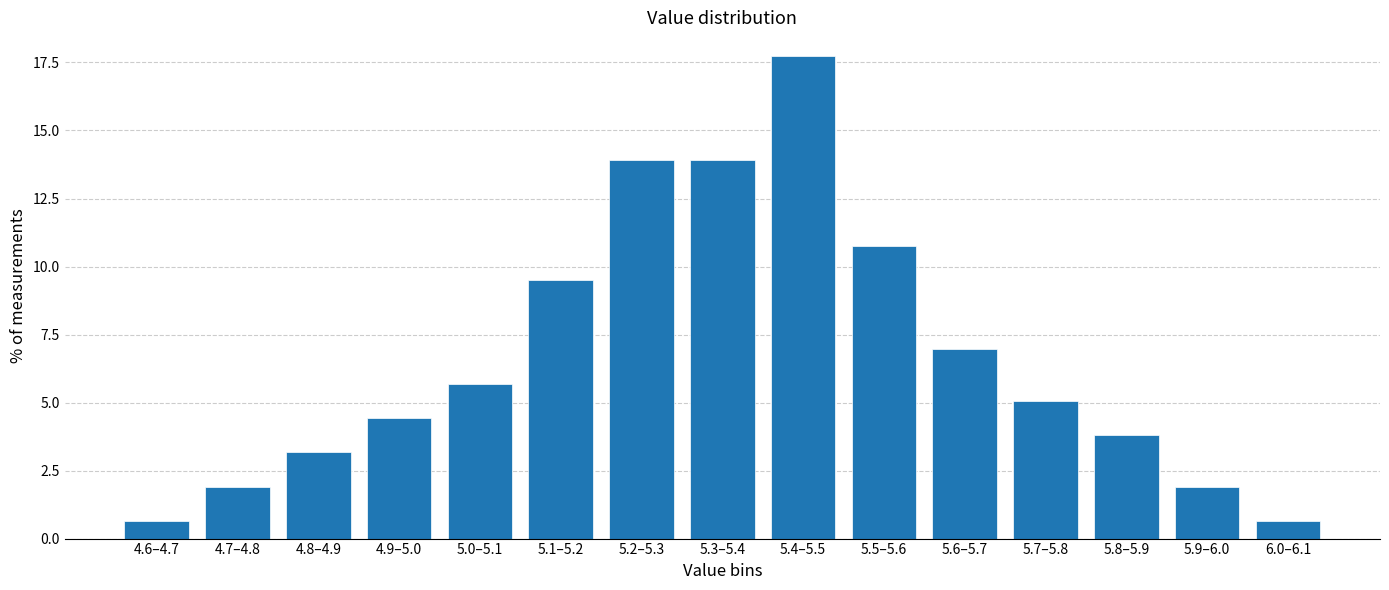

Reading left to right, list all the values displayed in this chart.

4.6–4.7=0.6	4.7–4.8=1.9	4.8–4.9=3.2	4.9–5.0=4.4	5.0–5.1=5.7	5.1–5.2=9.5	5.2–5.3=13.9	5.3–5.4=13.9	5.4–5.5=17.7	5.5–5.6=10.8	5.6–5.7=7.0	5.7–5.8=5.1	5.8–5.9=3.8	5.9–6.0=1.9	6.0–6.1=0.6